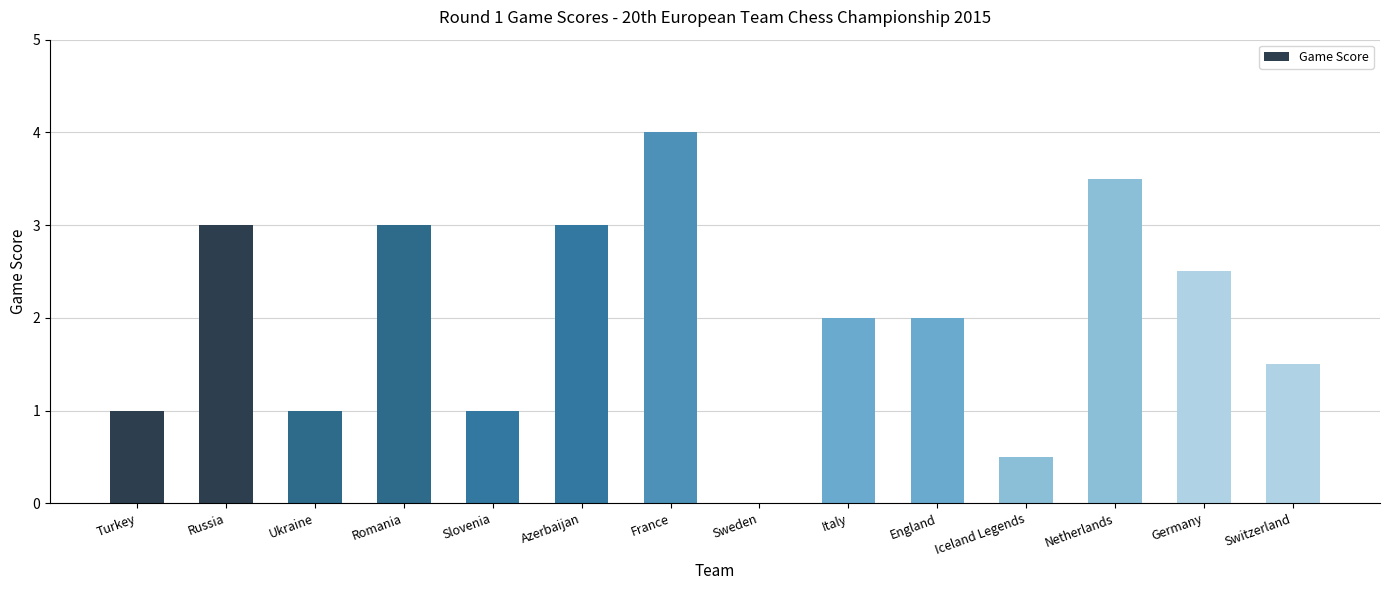

Which label corresponds to the largest value in the chart?

France